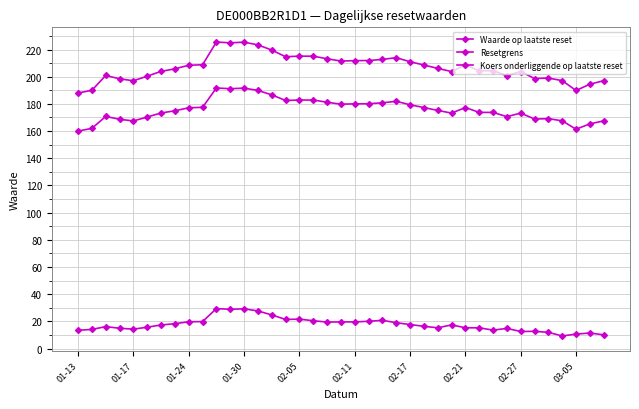

How many lines are shown in the chart?

3